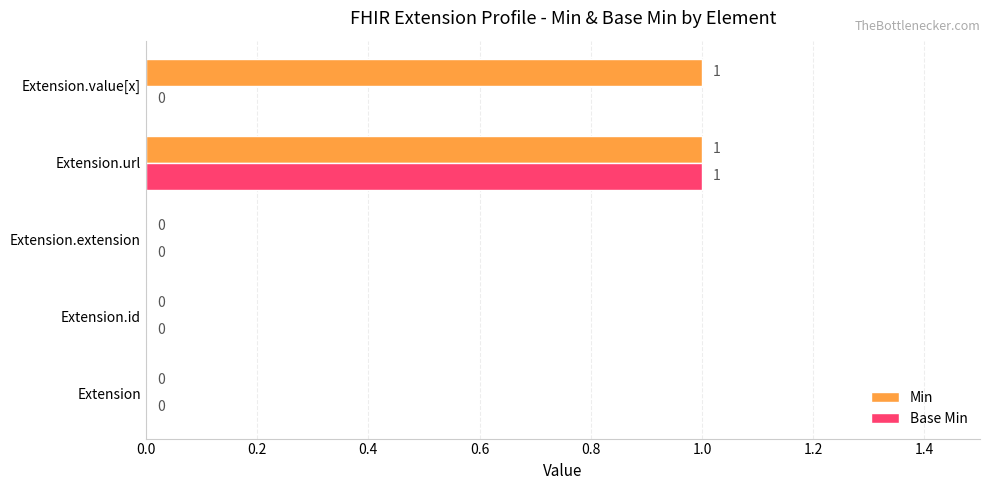

Between Extension.url and Extension.value[x], which series saw the biggest shift?

Base Min